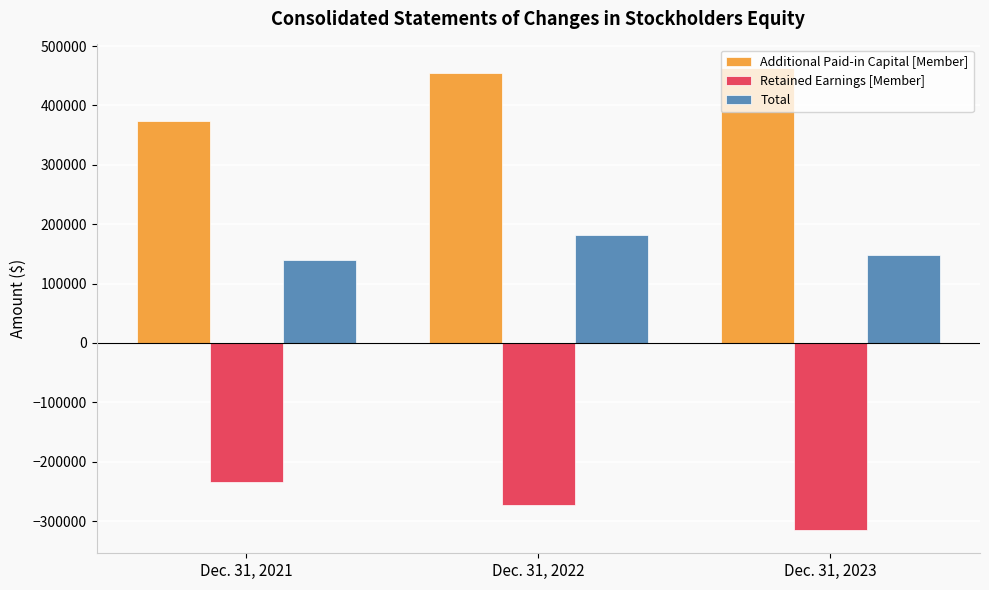

How many bars are there in each group?

3